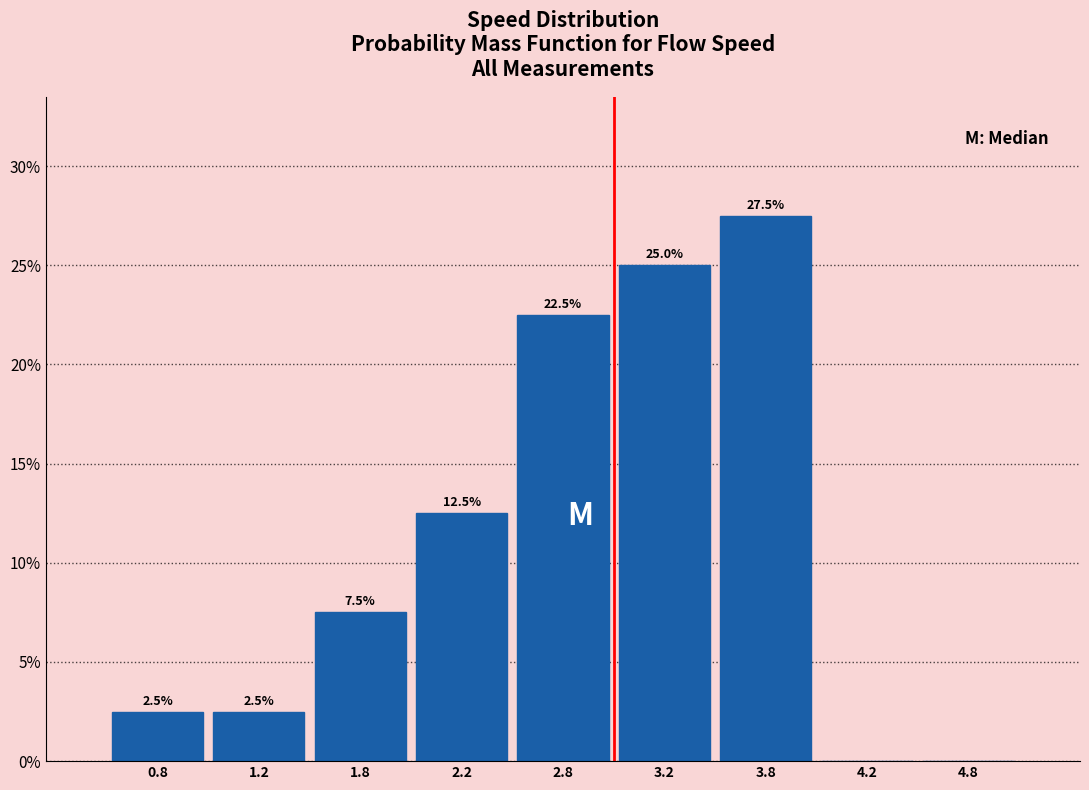

Over which range of the x-axis is the bar tallest?

3.5 to 4.0